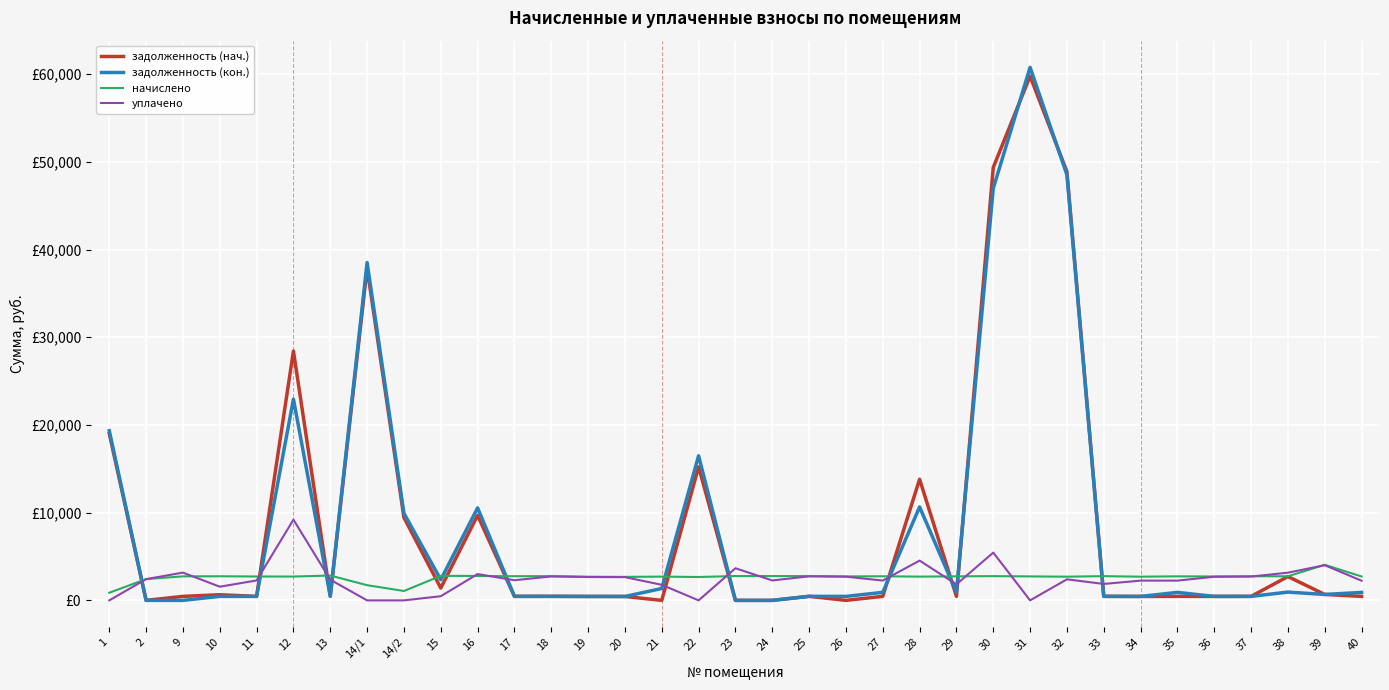

What is the maximum value shown in the chart?

60772.3